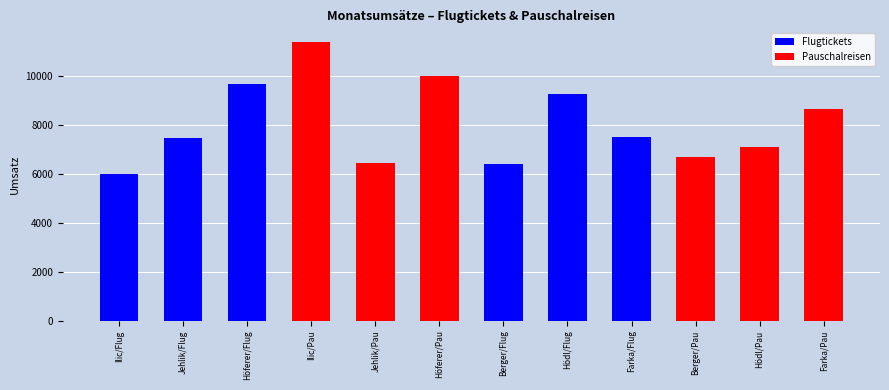

Rank the categories by Flugtickets value from lowest to highest.

Ilic/Pau, Jehlik/Pau, Höferer/Pau, Berger/Pau, Hödl/Pau, Farka/Pau, Ilic/Flug, Berger/Flug, Jehlik/Flug, Farka/Flug, Hödl/Flug, Höferer/Flug